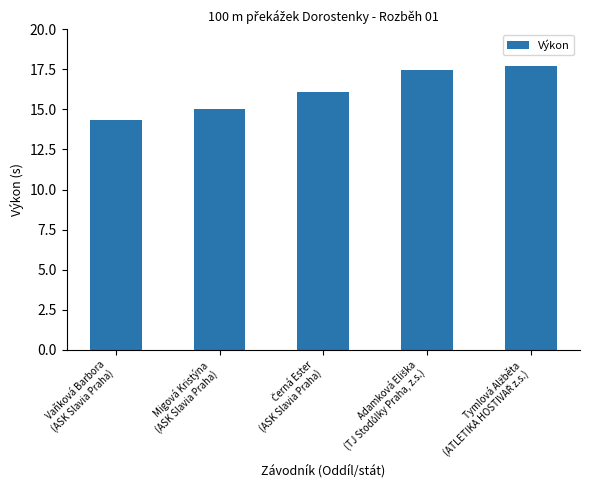

What is the value of the 5th bar from the left?

17.7